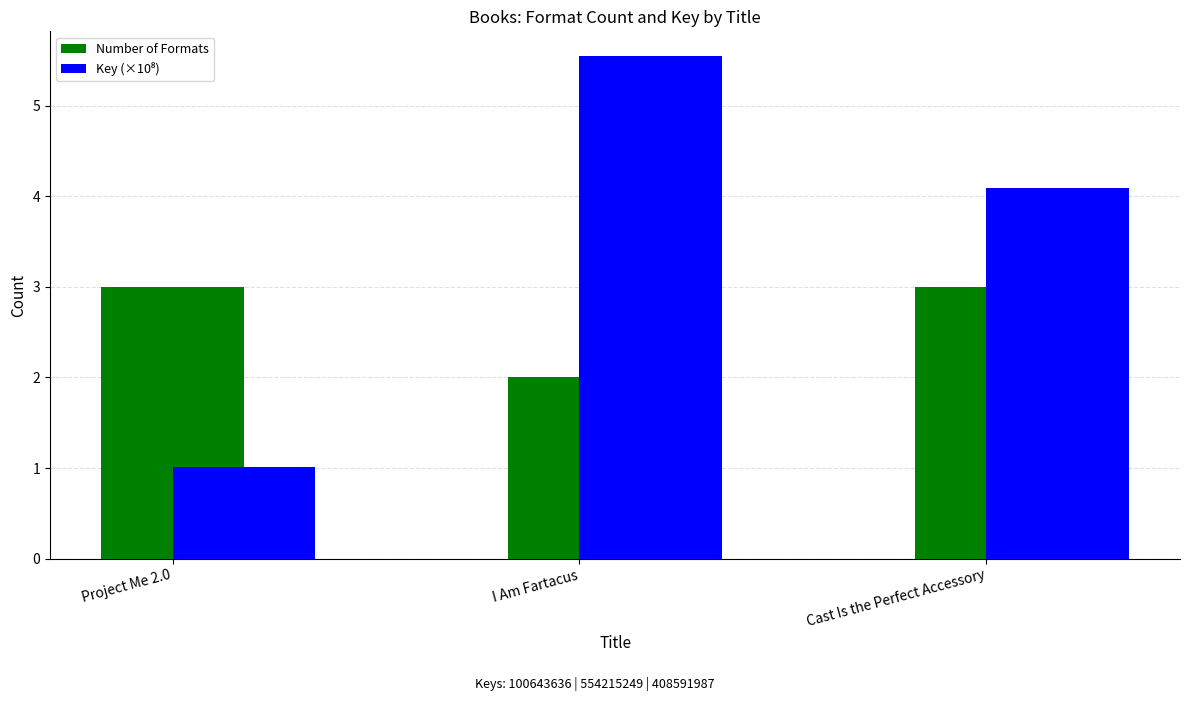

At how many categories does at least one series exceed 1?

3